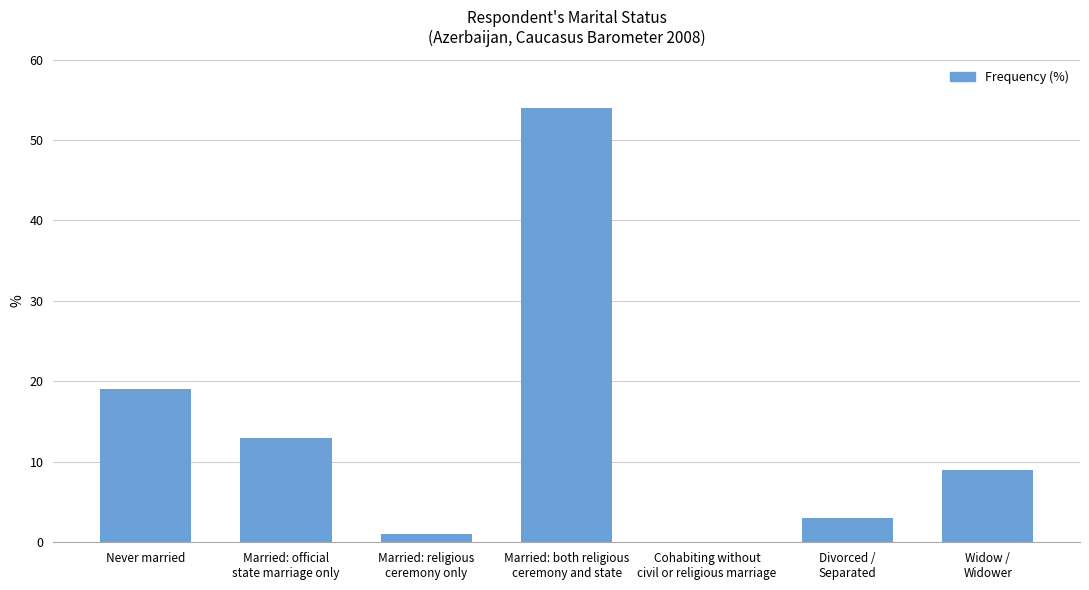

At which label is the value closest to 27?

Never married